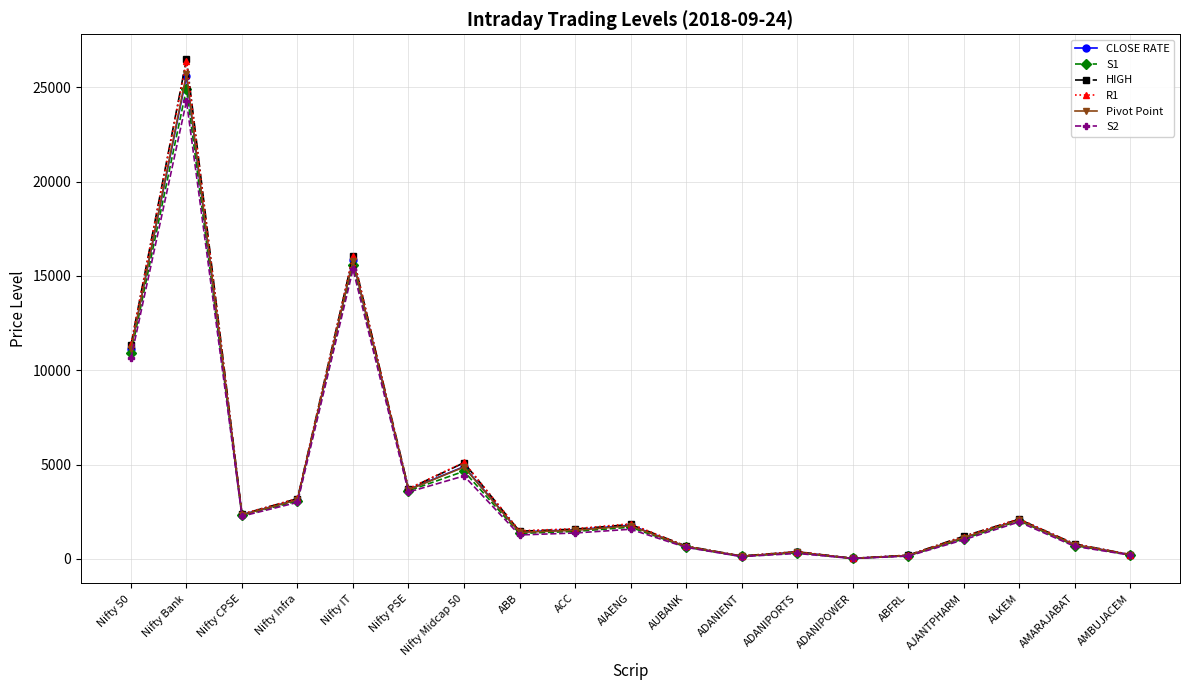

What is the sum of all R1 values?

78946.3